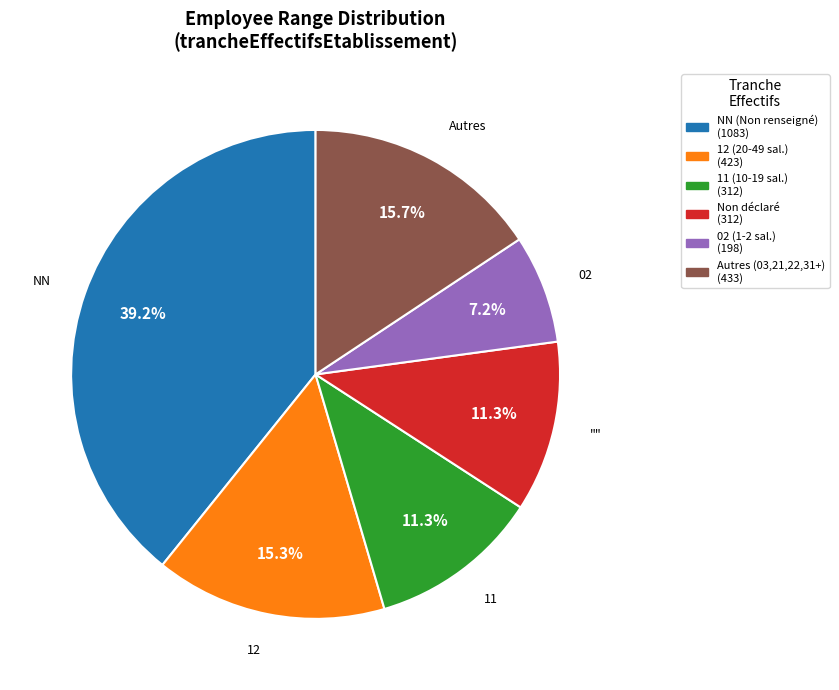

Does any single category account for the majority?

No